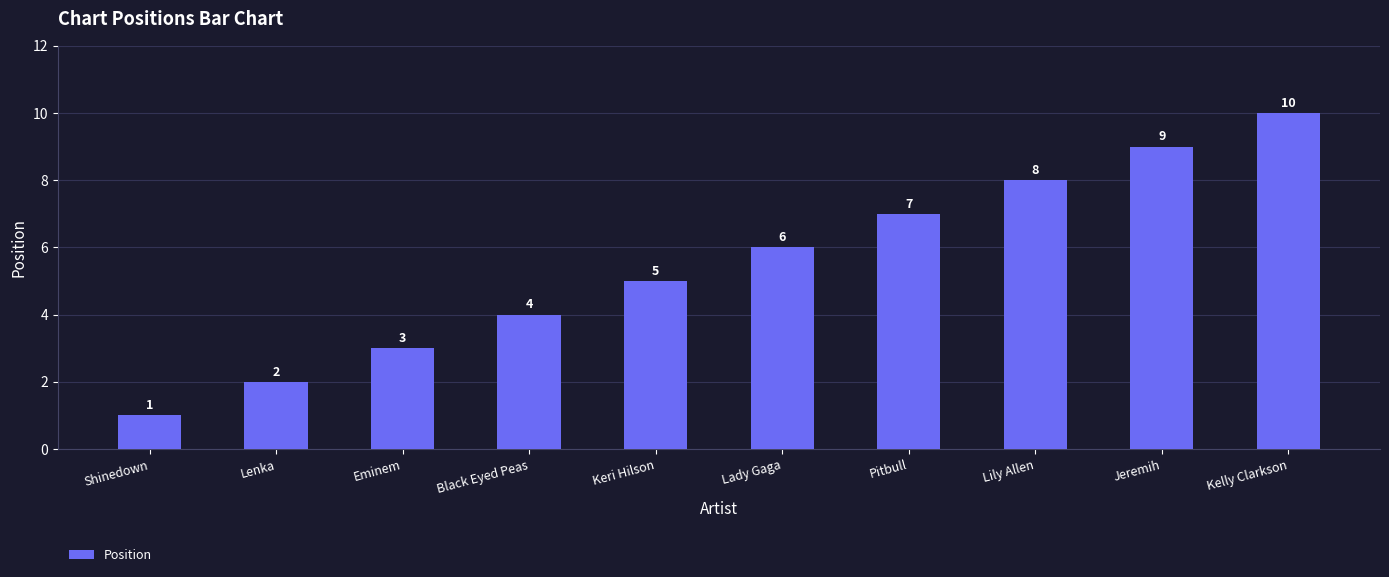

The chart shows a value of 1 at Shinedown. True or false?

True